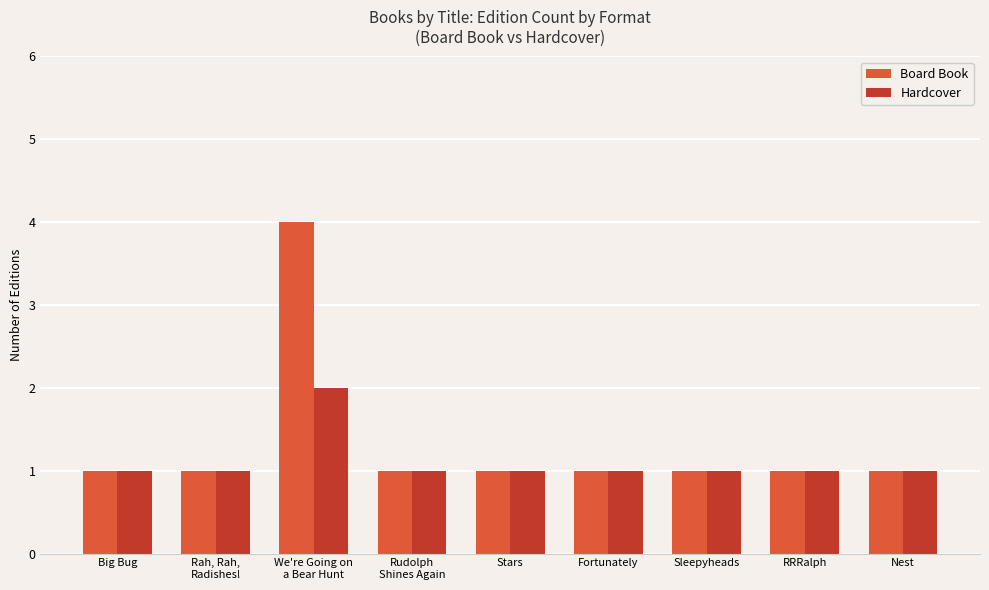

What position from the left is We're Going on
a Bear Hunt?

3